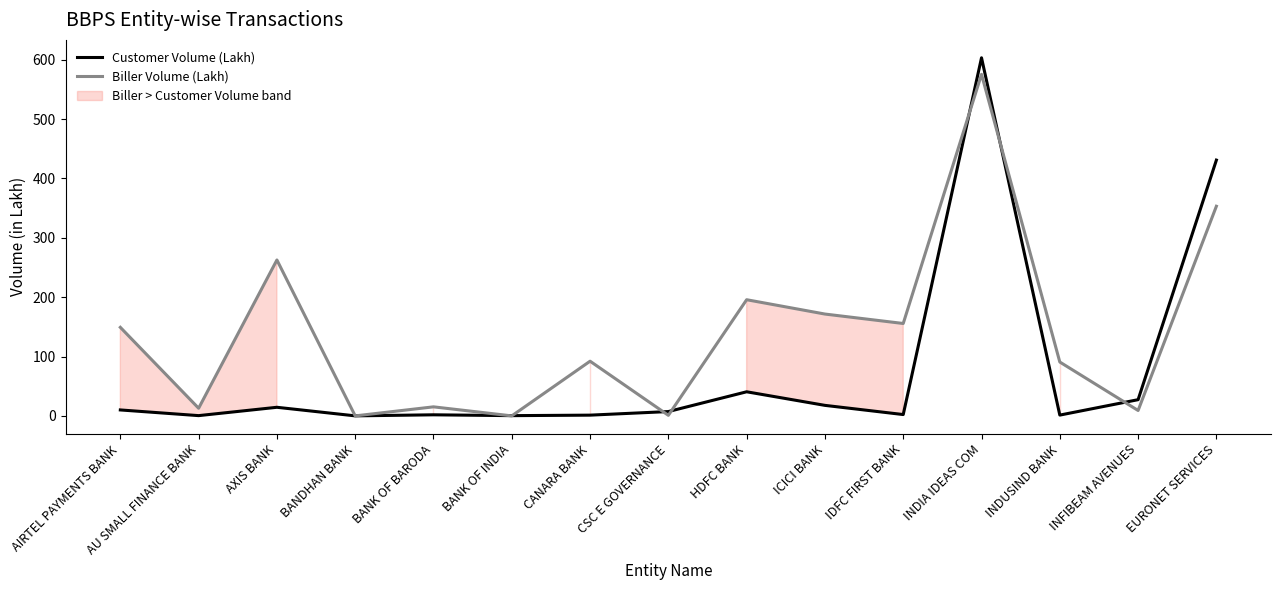

Where is the first local minimum for Customer Volume (Lakh)?

AU SMALL FINANCE BANK